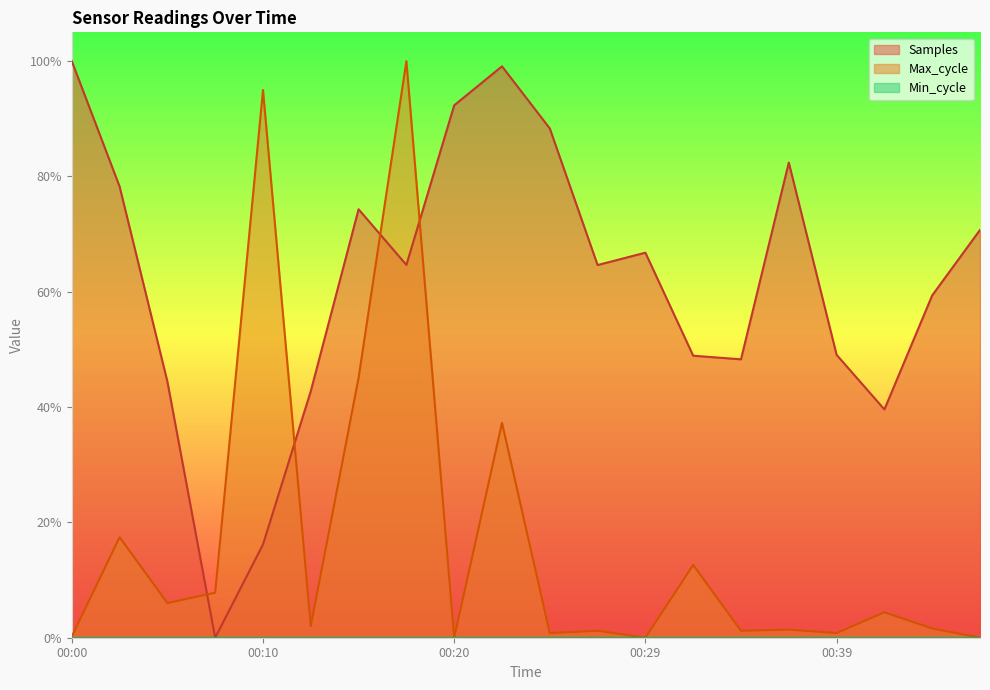

How many values in Samples are above zero?

19